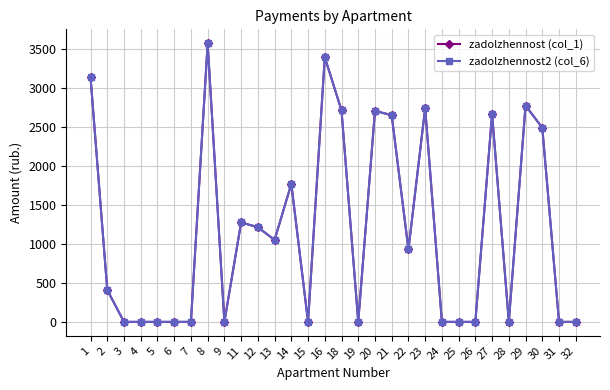

What is the sum of all zadolzhennost (col_1) values?

35496.7